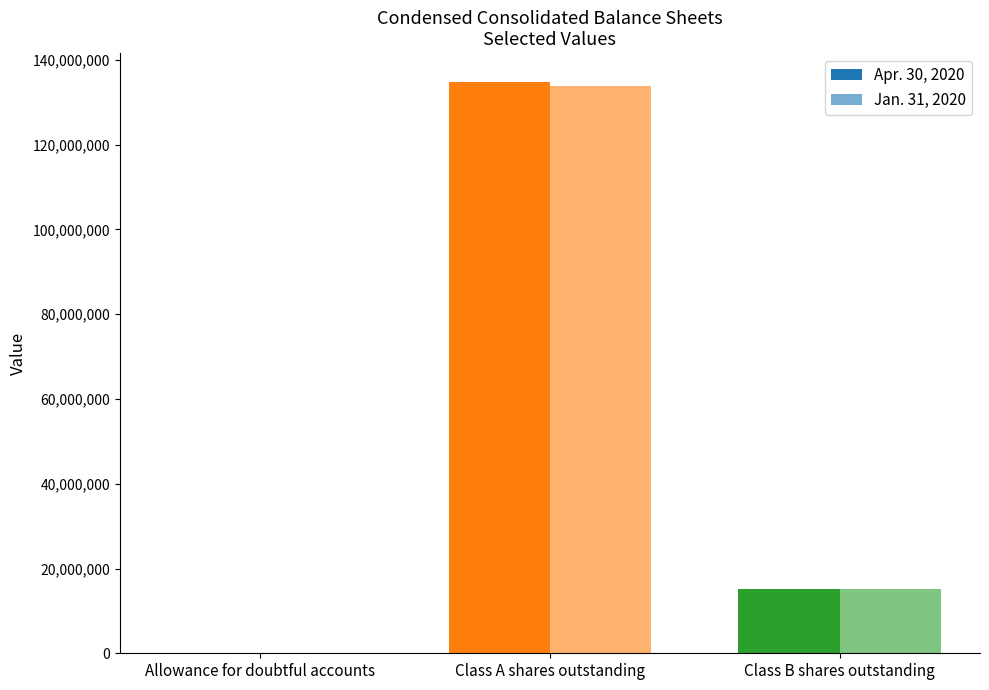

Count the Apr. 30, 2020 values in the range 192 to 134844536.

3